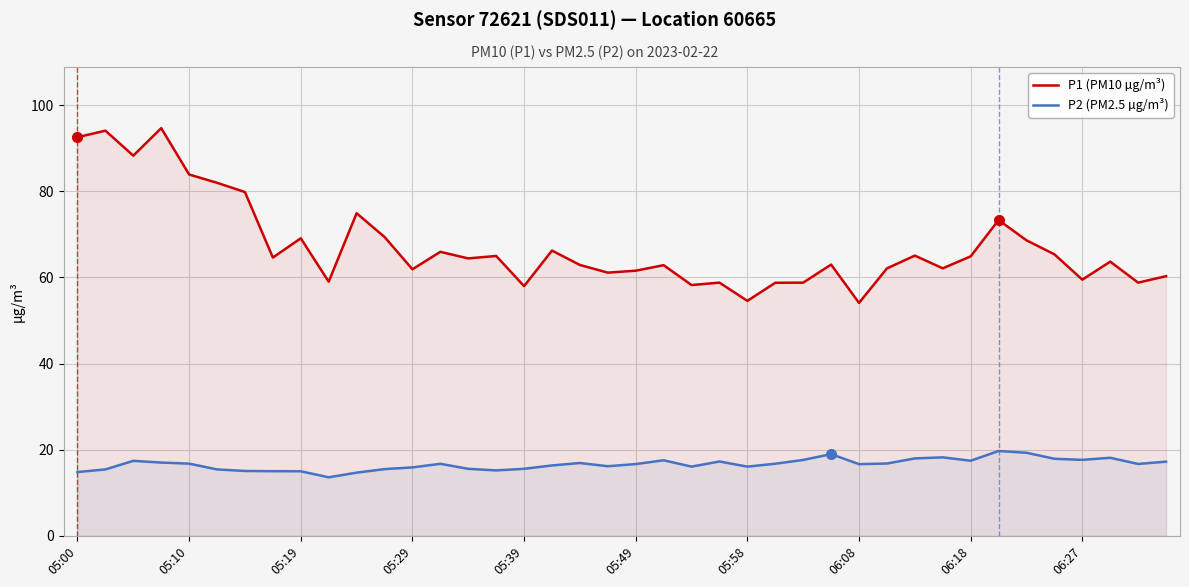

True or false: P2 (PM2.5 µg/m³) and P1 (PM10 µg/m³) intersect in this chart.

False